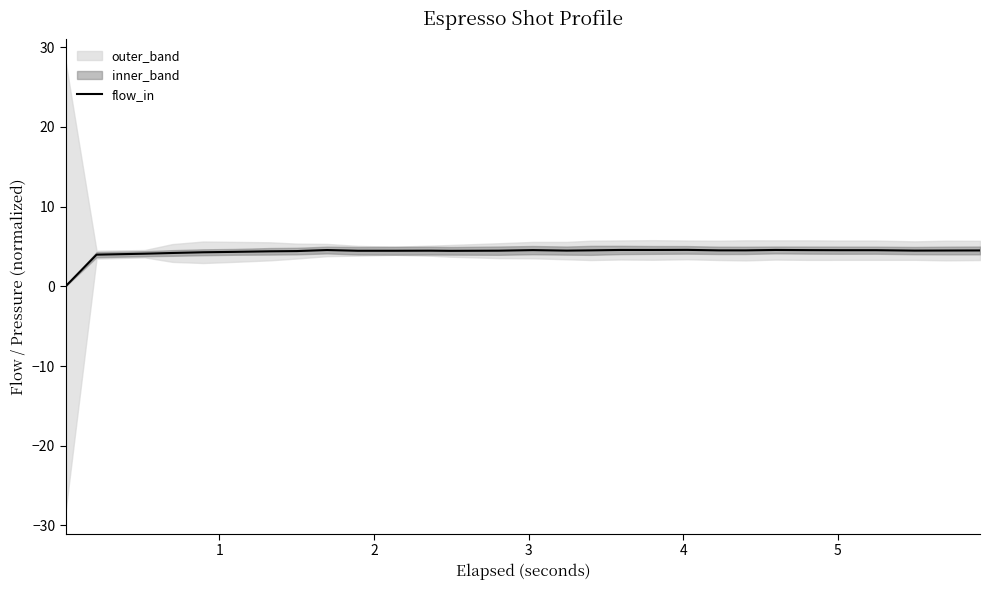

What is the maximum value for flow_in?

4.6